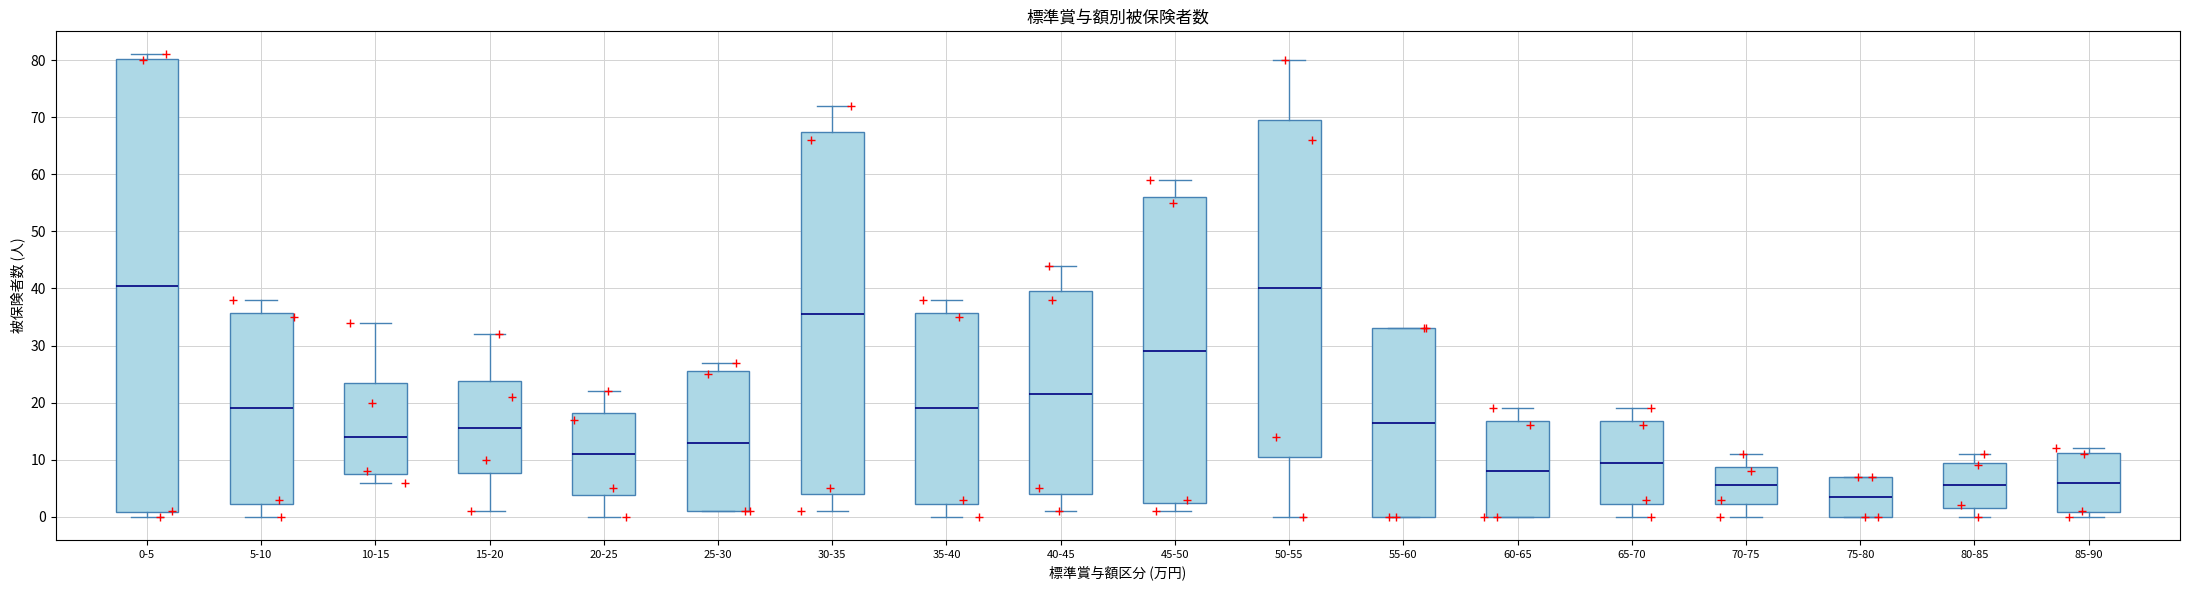

Which box's median line is the lowest?

75-80